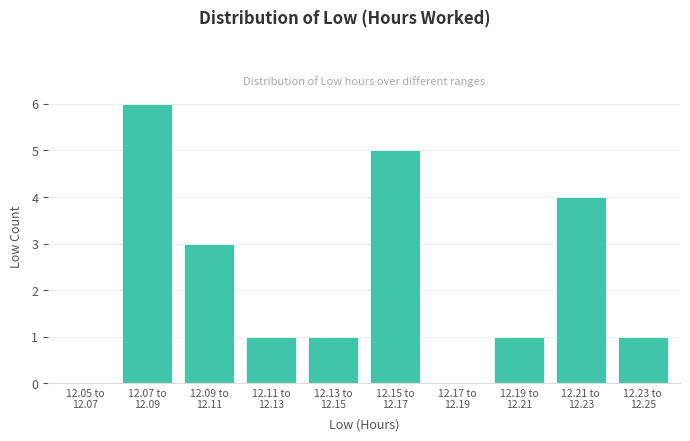

What is the greatest value displayed?

6